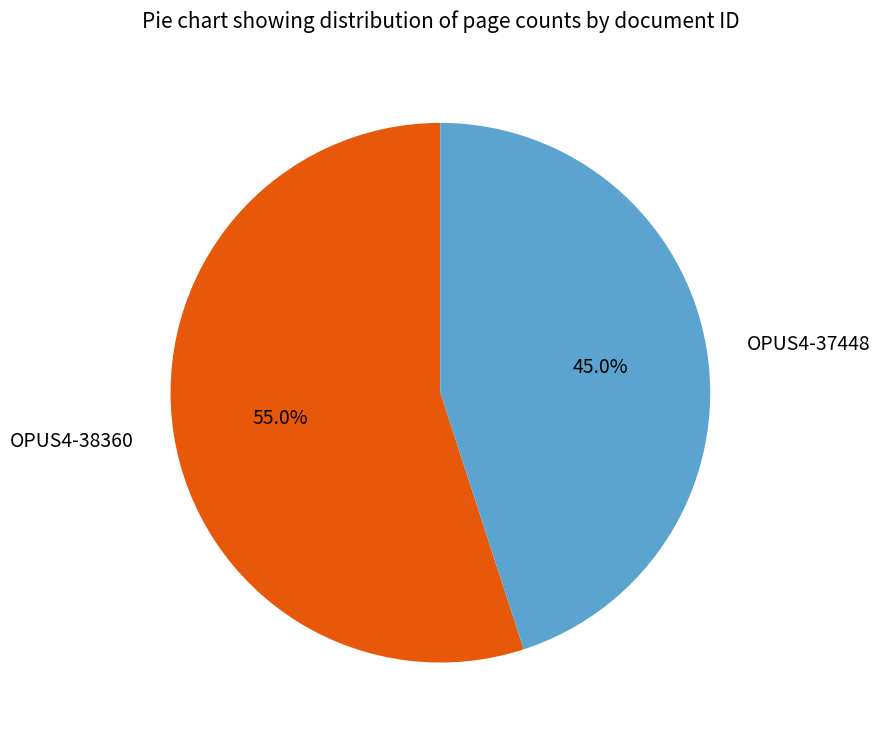

The OPUS4-37448 slice represents 52% of the pie. True or false?

False